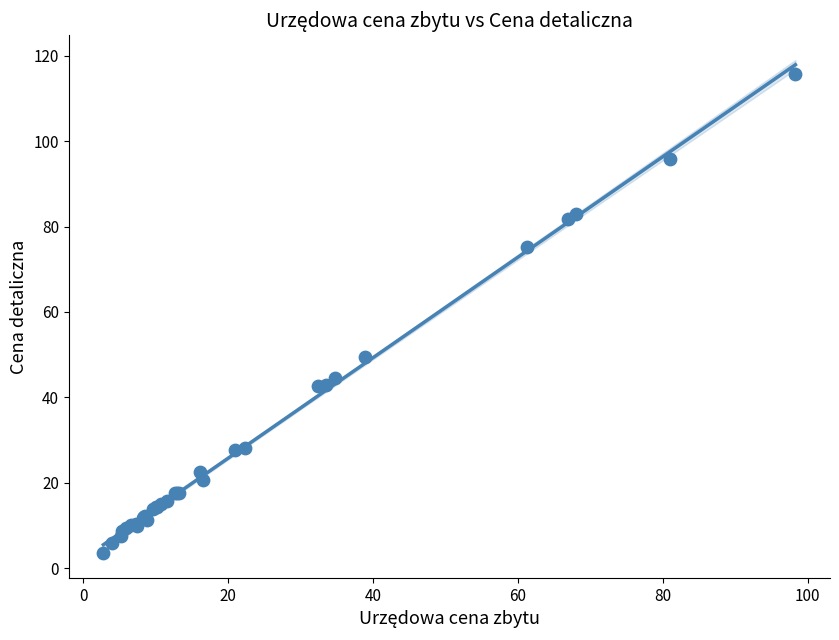

What Y value in the scatter plot is closest to 59?

49.4